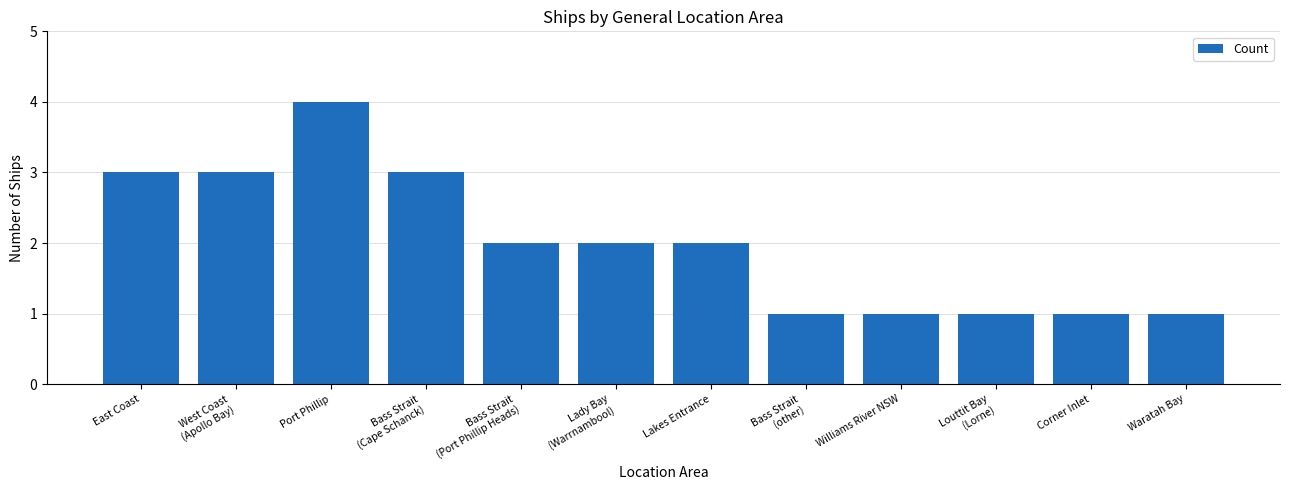

Where does the data first go above 2?

East Coast